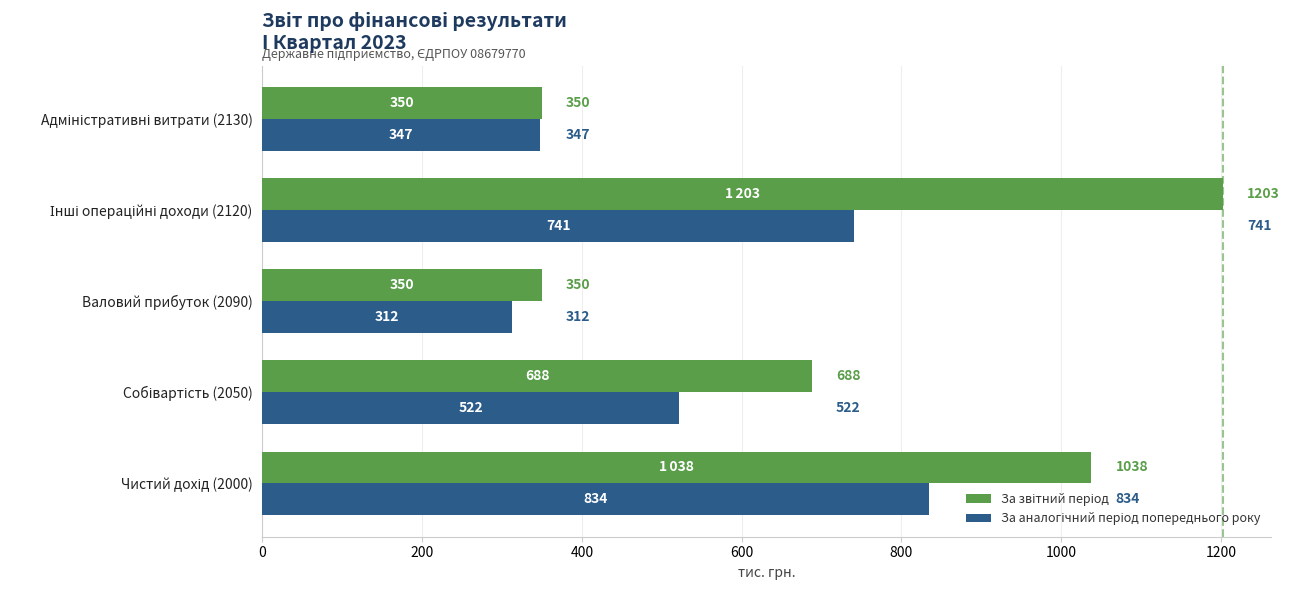

What is the smallest value displayed?

312